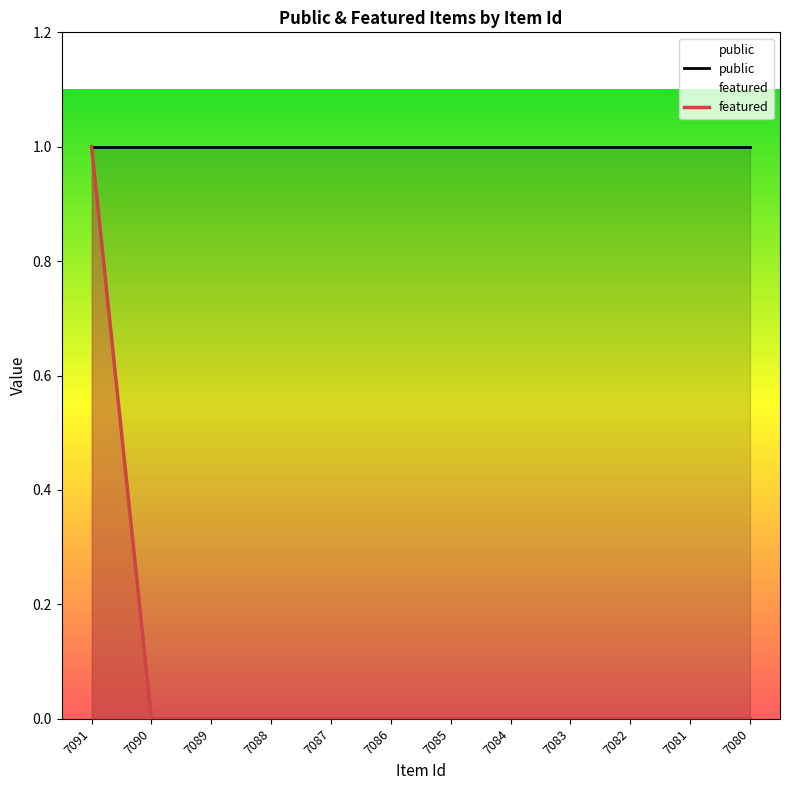

How many lines are shown in the chart?

2